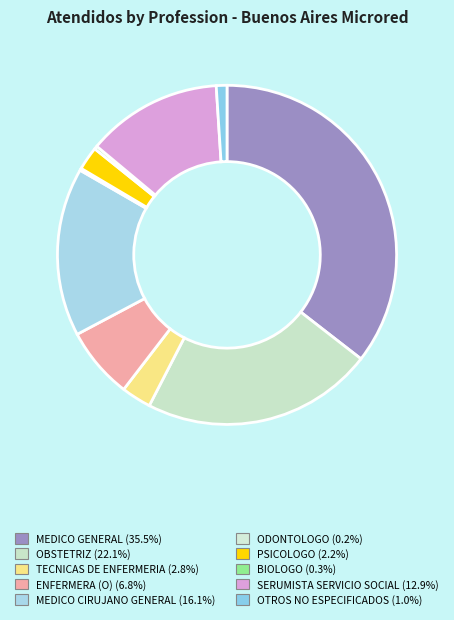

Which has a higher value, OBSTETRIZ or MEDICO GENERAL?

MEDICO GENERAL